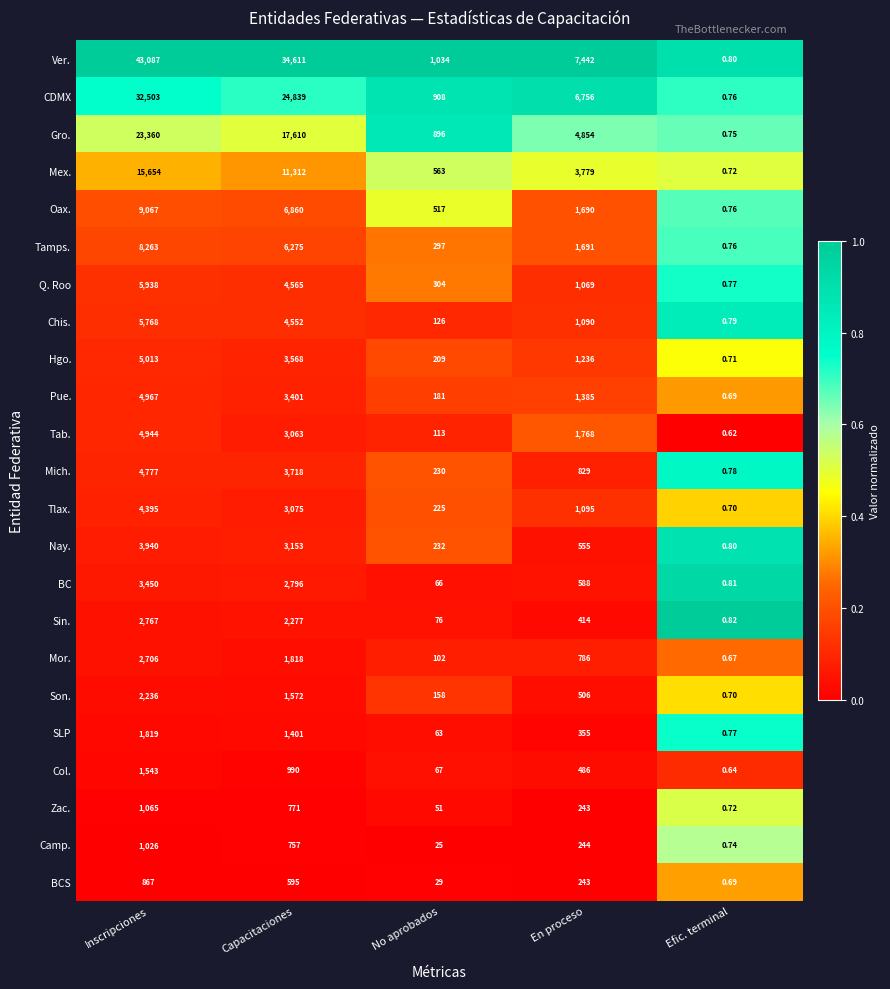

List the series in order of their peak value, highest first.

Ver., CDMX, Gro., Mex., Oax., Tamps., Q. Roo, Chis., Hgo., Pue., Tab., Mich., Tlax., Nay., BC, Sin., Mor., Son., SLP, Col., Zac., Camp., BCS